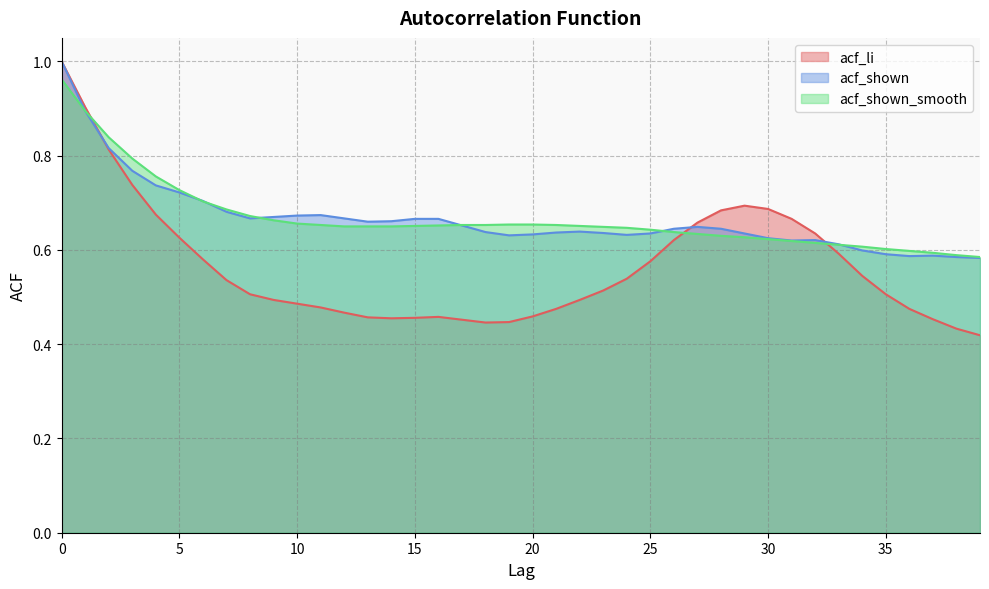

How many times do acf_shown_smooth and acf_shown cross each other?

6